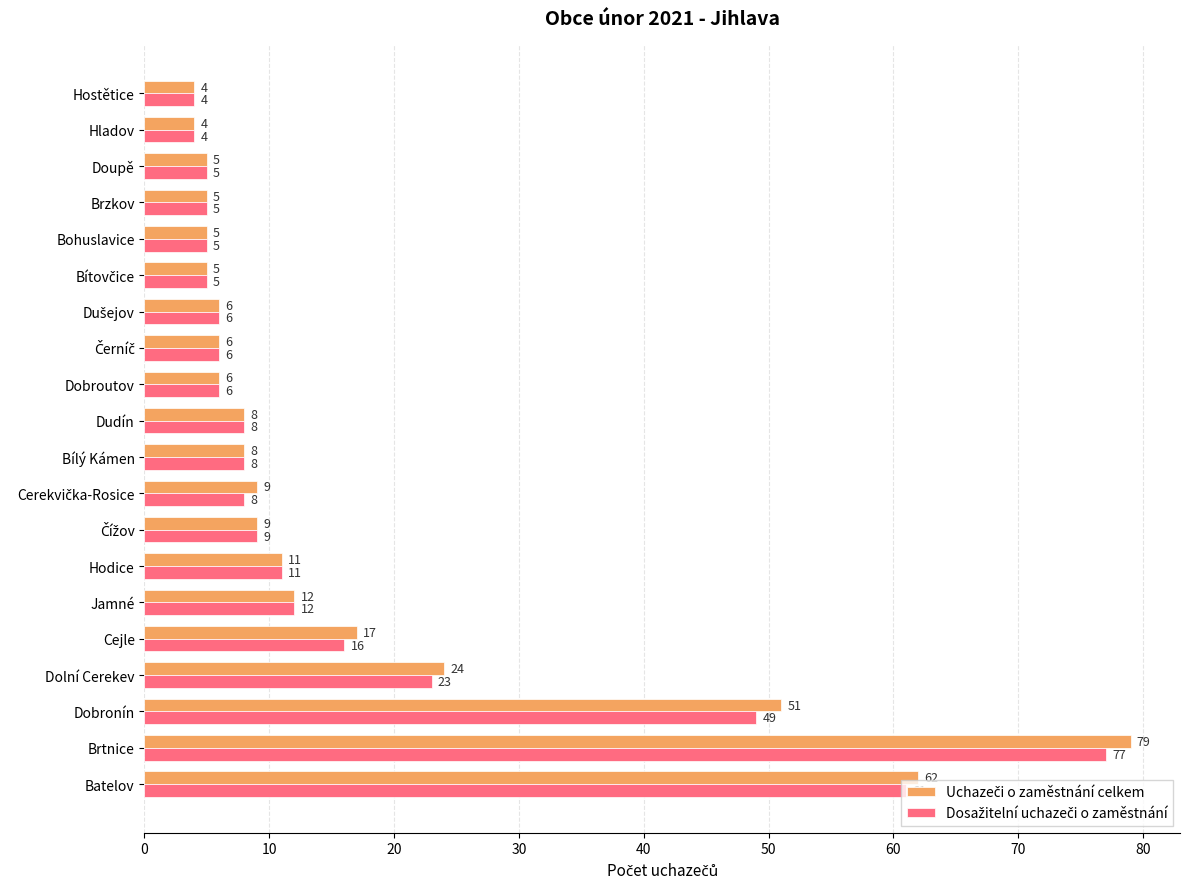

At which category is the sum across all series the highest?

Brtnice